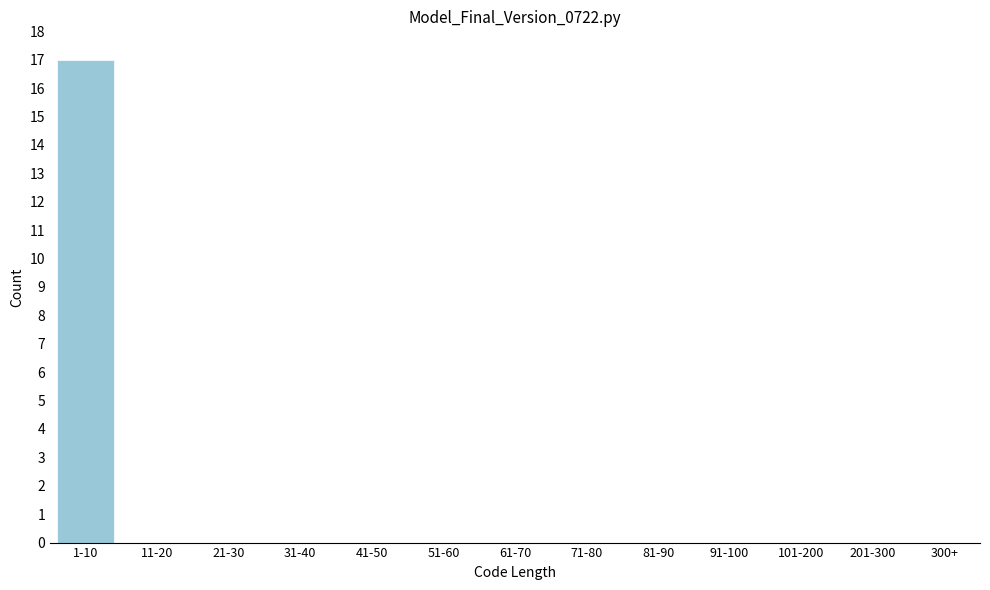

Reading left to right, list all the values displayed in this chart.

1-10=17	11-20=0	21-30=0	31-40=0	41-50=0	51-60=0	61-70=0	71-80=0	81-90=0	91-100=0	101-200=0	201-300=0	300+=0